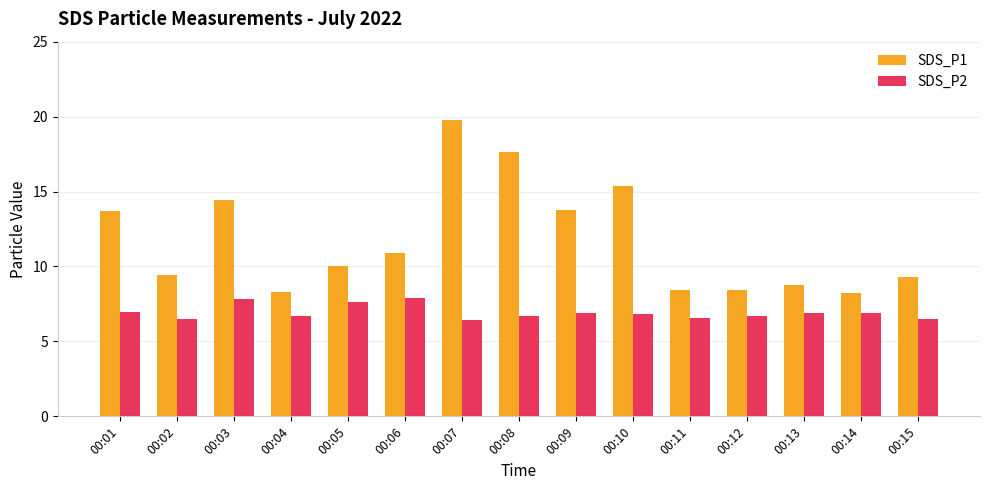

What is the spread (max minus min) of values at 00:01?

6.7